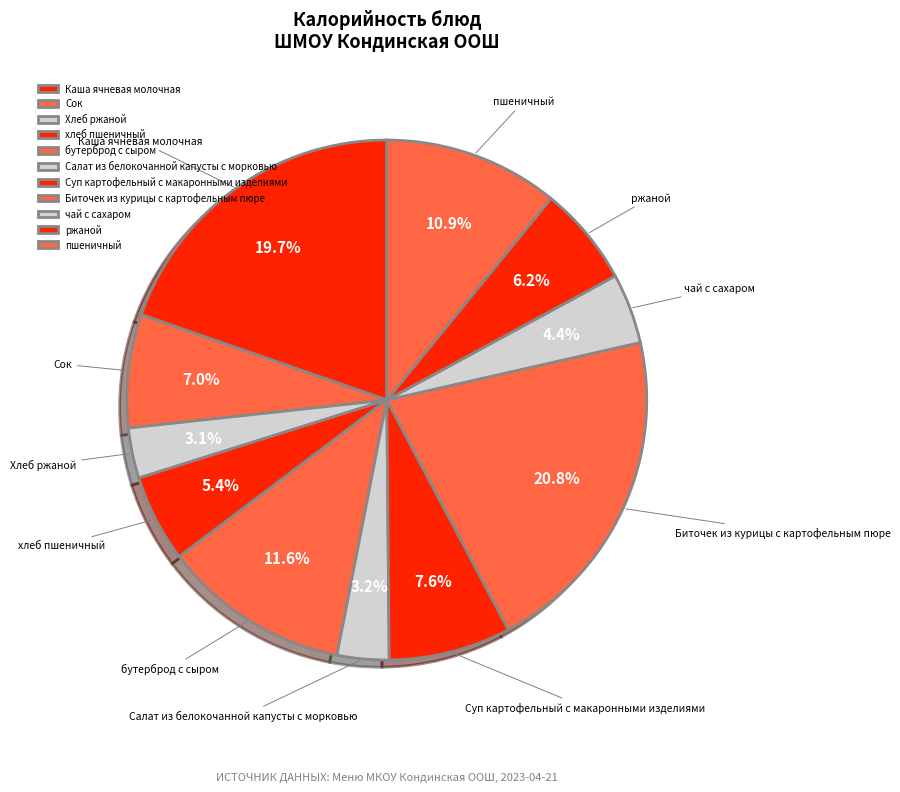

Do Суп картофельный с макаронными изделиями and бутерброд с сыром together represent more than half of the pie?

No